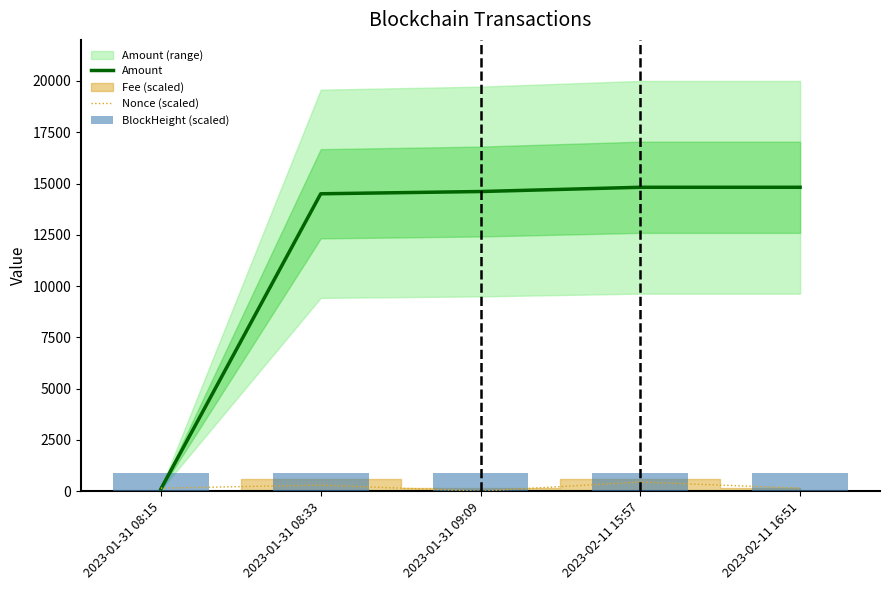

Is the value of Amount at 2023-01-31 09:09 greater than the value of BlockHeight (scaled) at 2023-01-31 09:09?

Yes